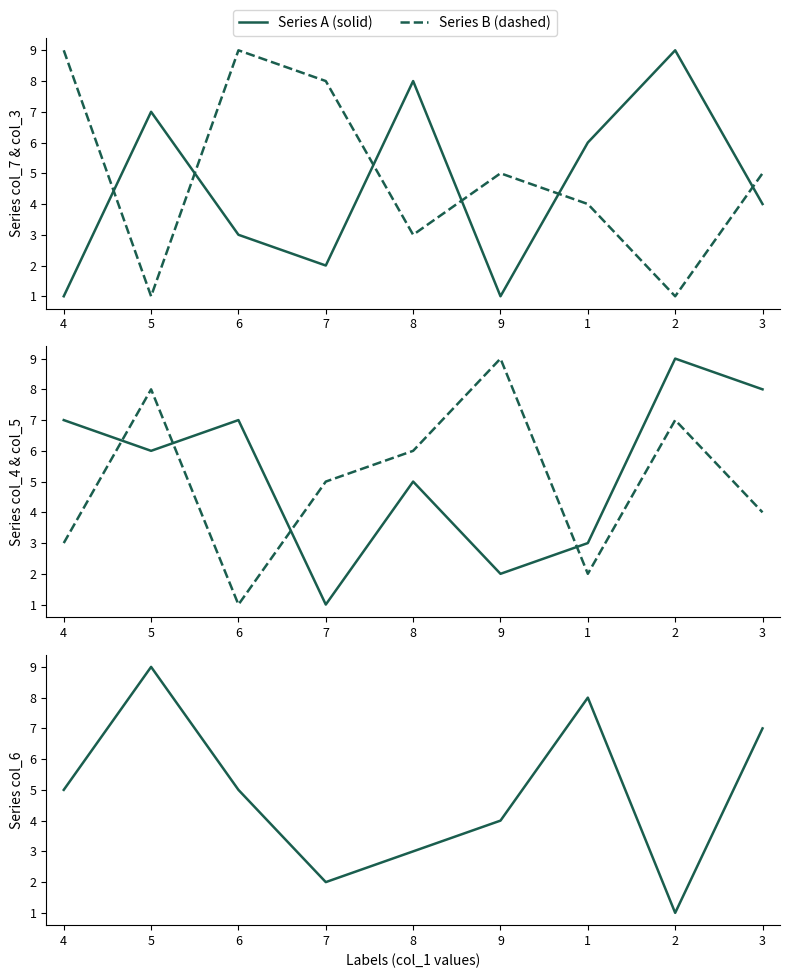

How many lines are shown in the chart?

5